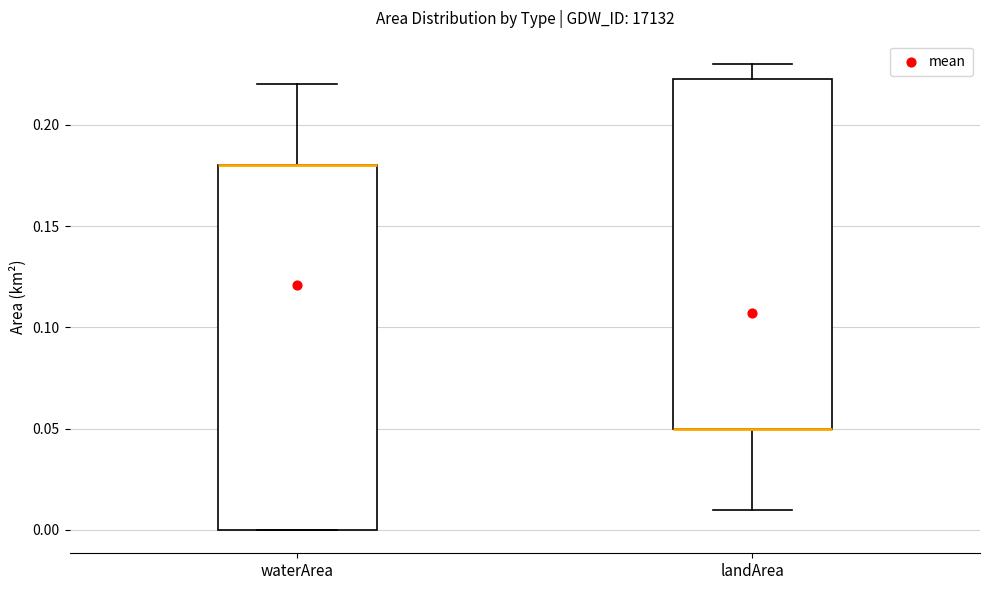

Where does the upper whisker of the box for waterArea end on the y-axis? The values are not printed on the chart, so give them approximately, as read against the axis.

0.220